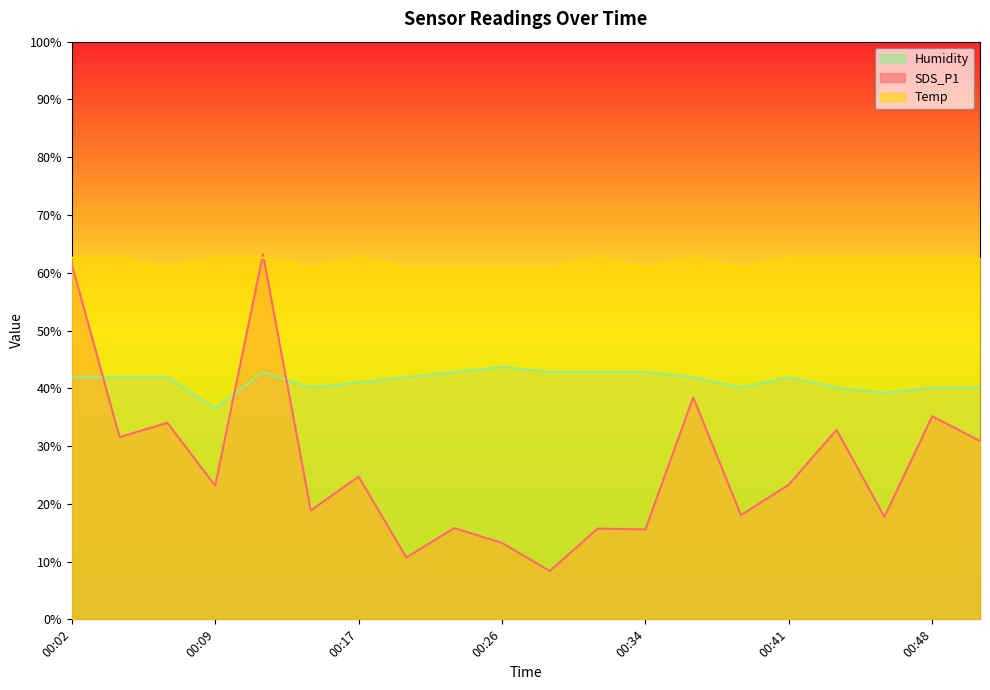

At 00:07, list the series in order from largest to smallest.

Temp, Humidity, SDS_P1